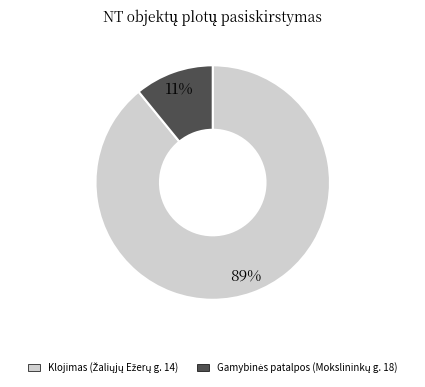

To the nearest percent, what is the difference between the largest and smallest slice percentages?

78%